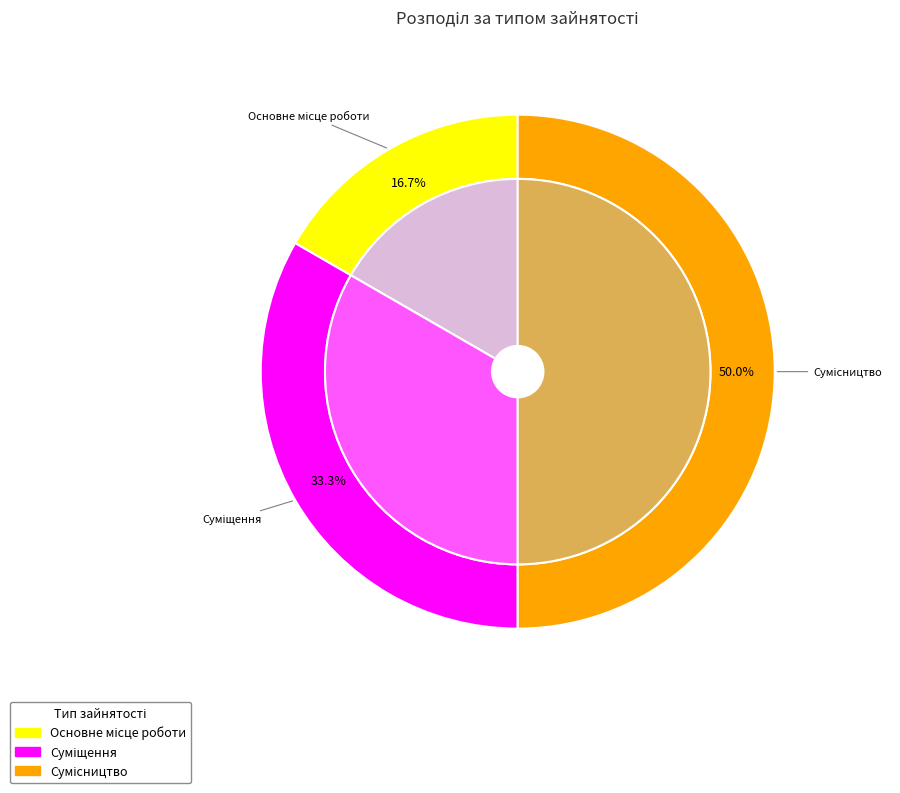

What percentage is the Суміщення slice, to the nearest percent?

33%